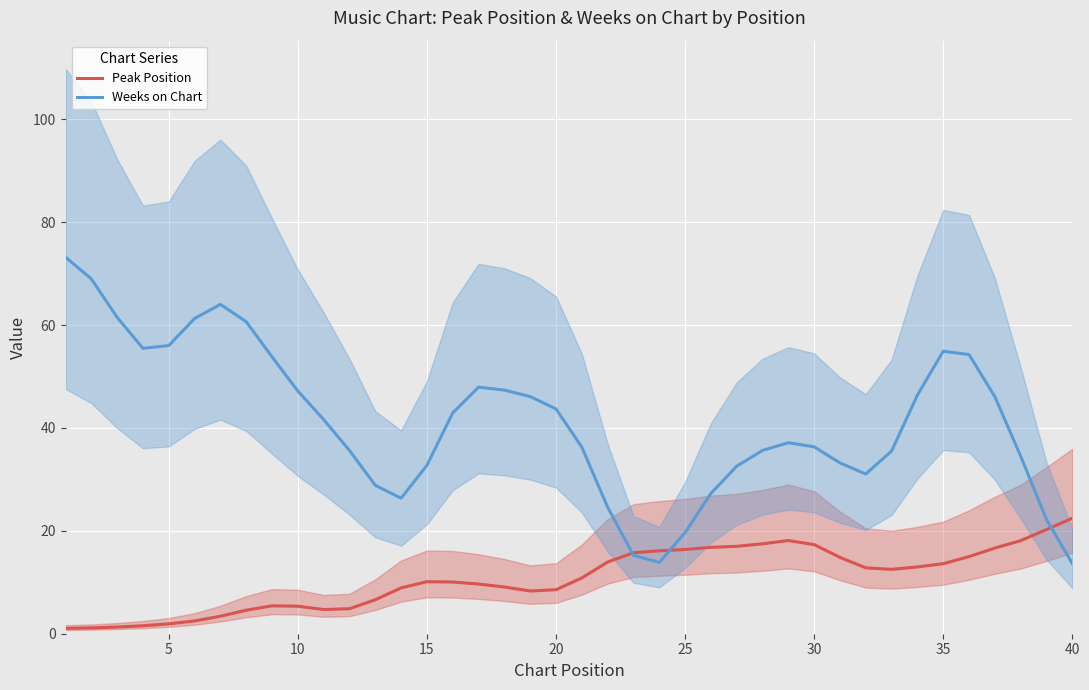

What is the value of the Weeks on Chart point at the 32nd from the left?

31.1